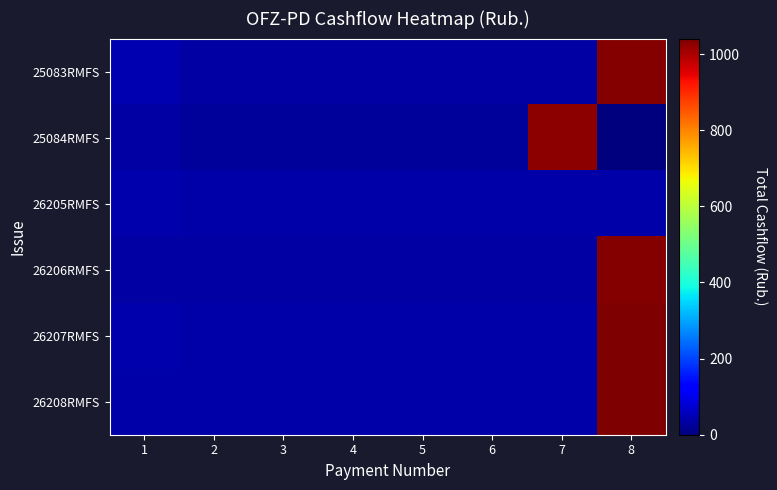

Which label corresponds to the smallest value in the chart?

8